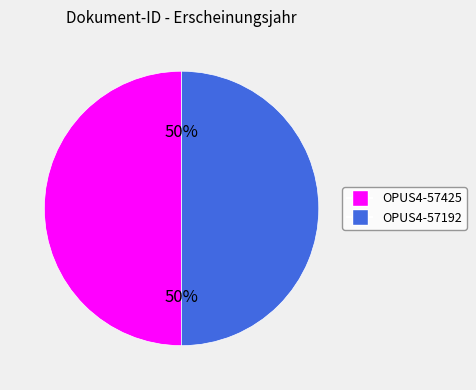

To the nearest percent, what percentage of the pie is OPUS4-57192?

50%